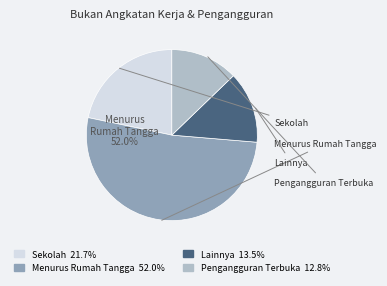

How many segments does this pie chart have?

4